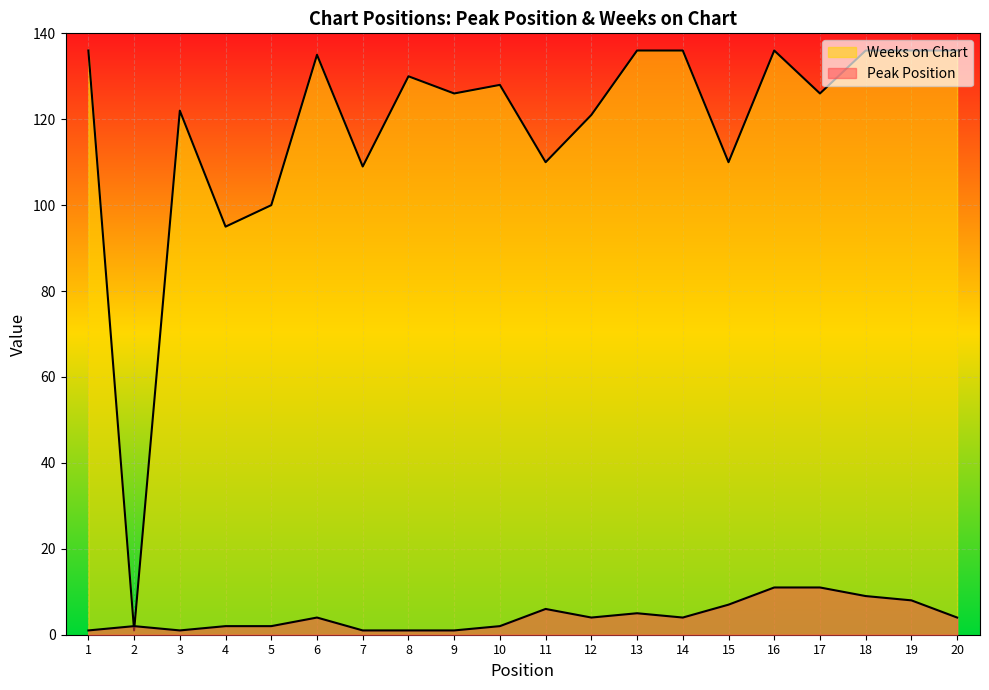

Which series changed the most between 11 and 17?

Weeks on Chart